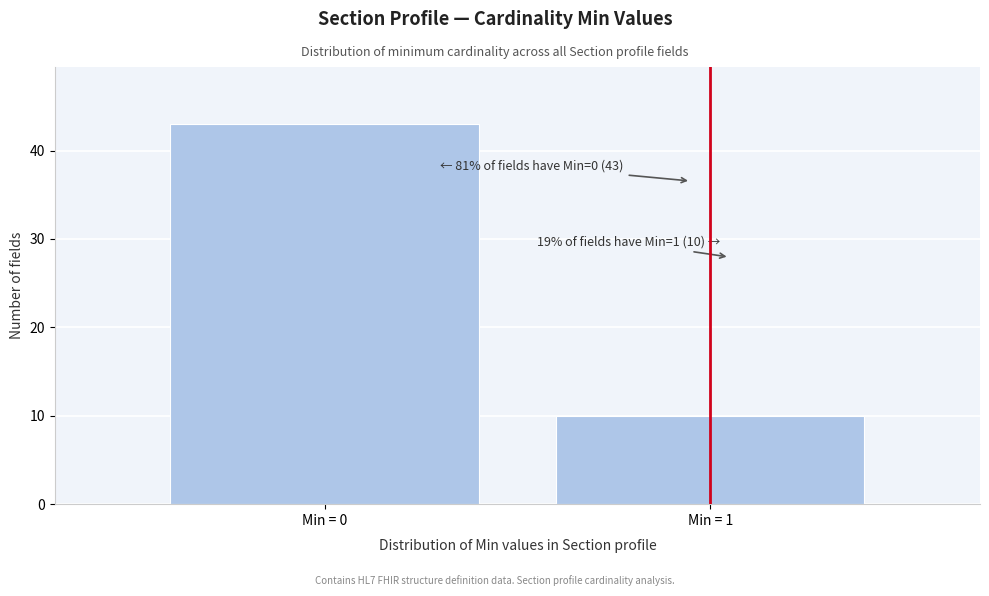

Reading left to right, what are all the values shown in this chart?

43	10